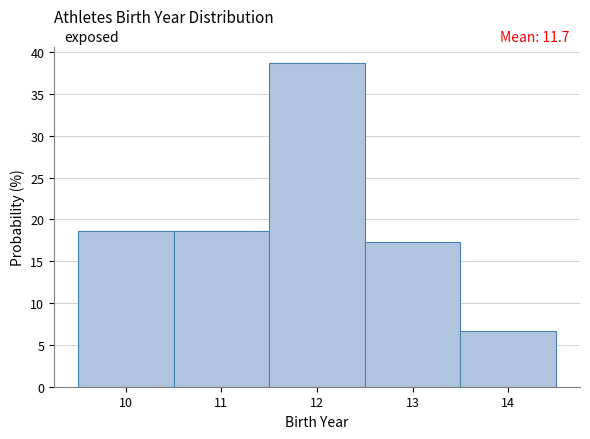

Over which range of the x-axis is the bar tallest?

11.5 to 12.5